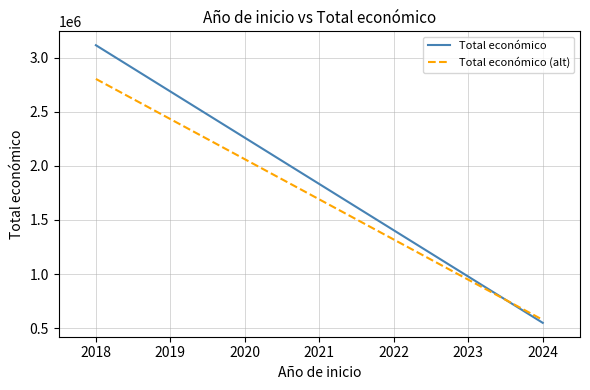

What is the highest value of the Total económico series?

3113602.0